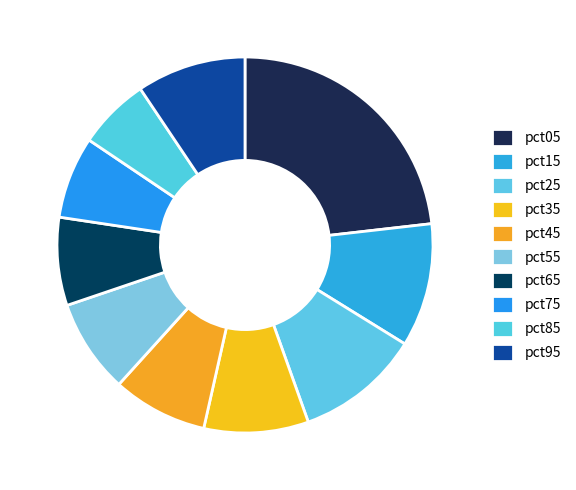

The pct65 slice represents 1% of the pie. True or false?

False